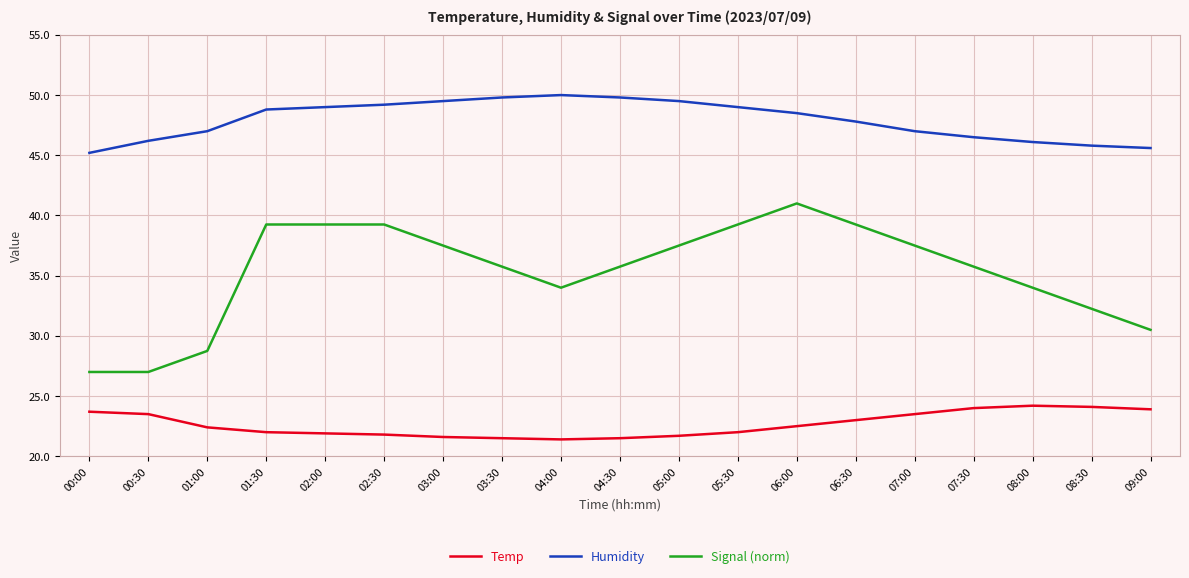

What is the minimum value shown in the chart?

21.4